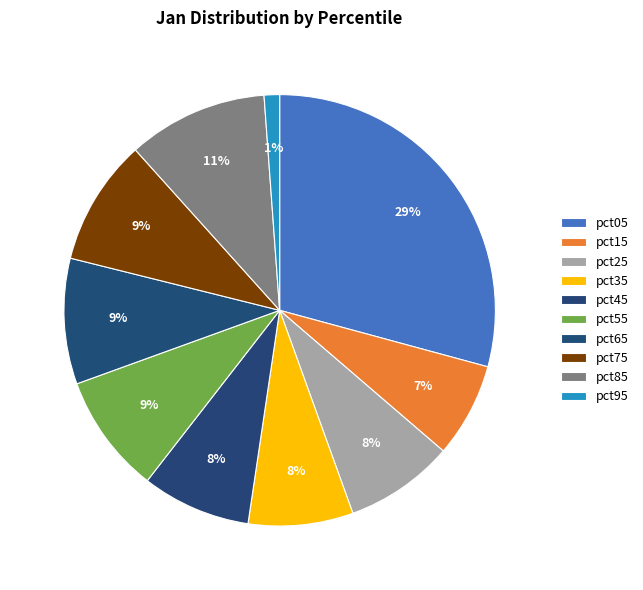

Which slice is the smallest?

pct95